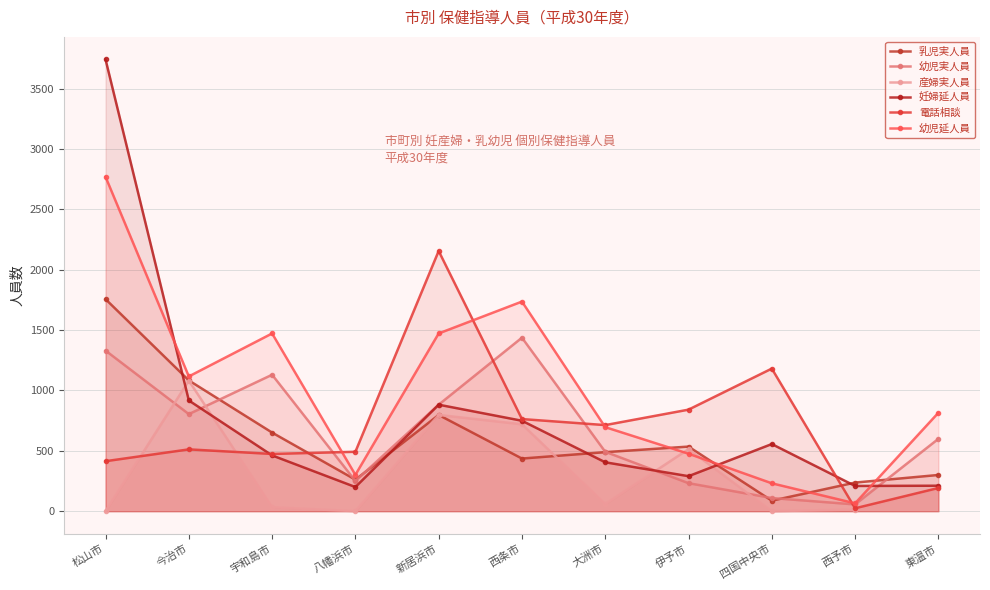

At which category does the chart reach its minimum across all series?

松山市